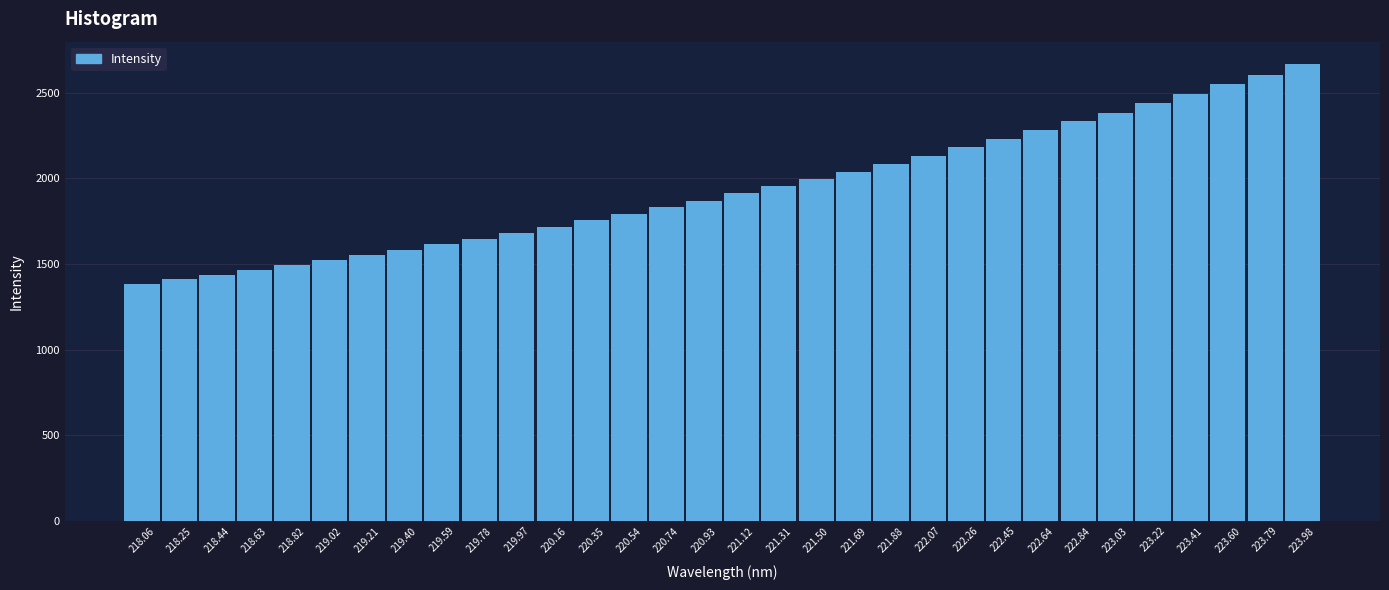

What is the ratio of the value at 223.60 to the value at 221.31?

1.3